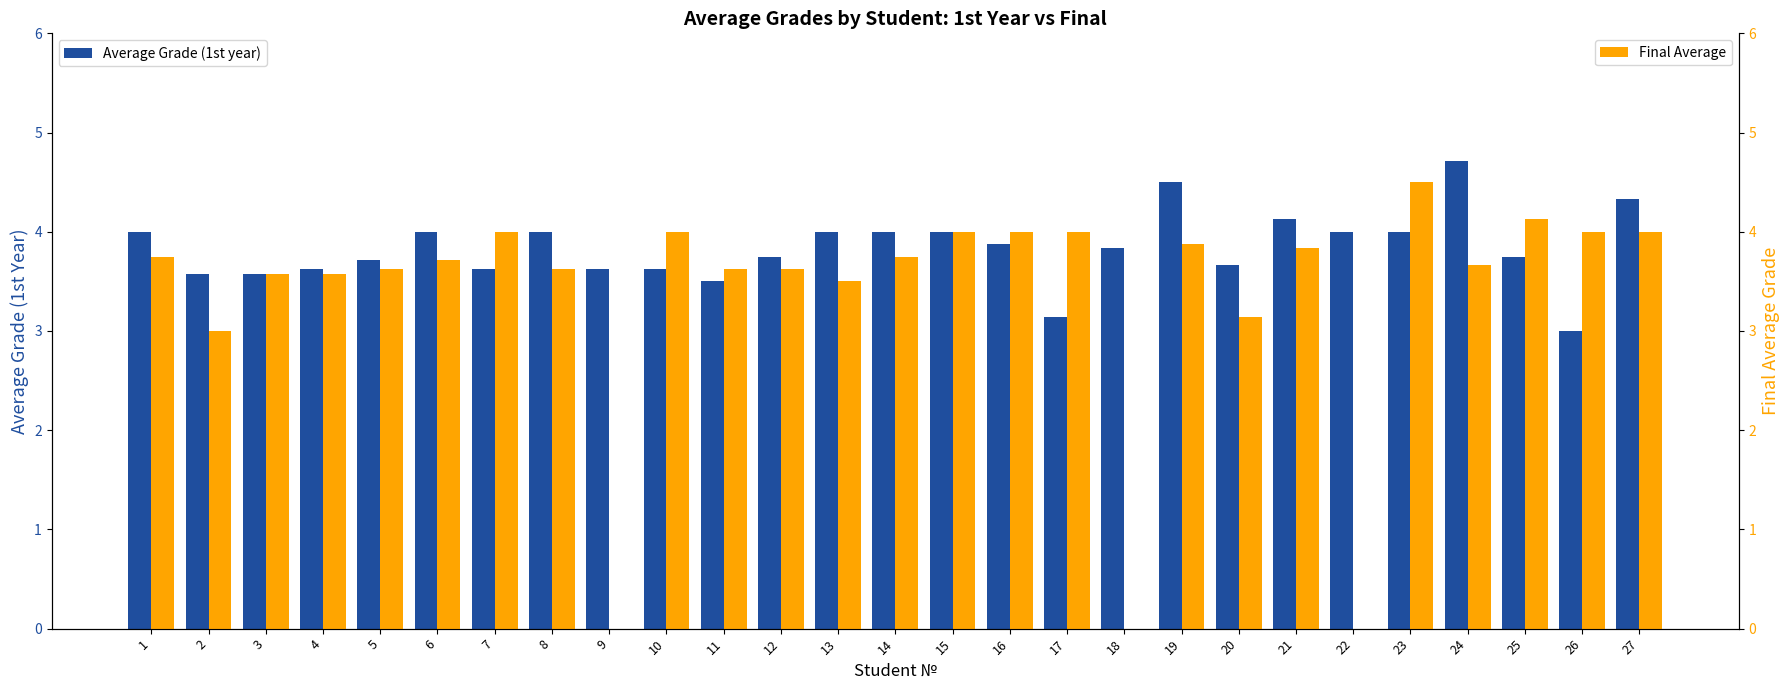

How many distinct data groups are displayed?

2